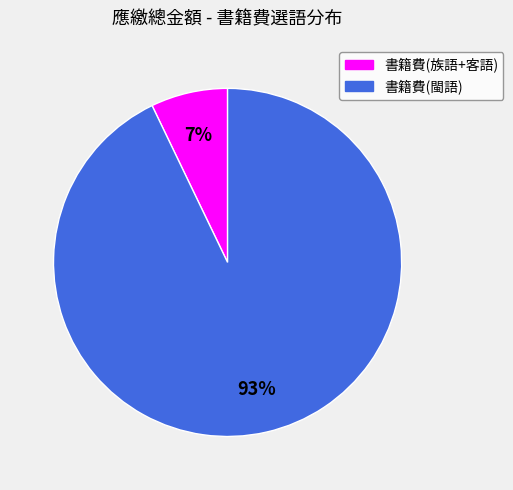

To the nearest percent, what is the average slice percentage?

50%